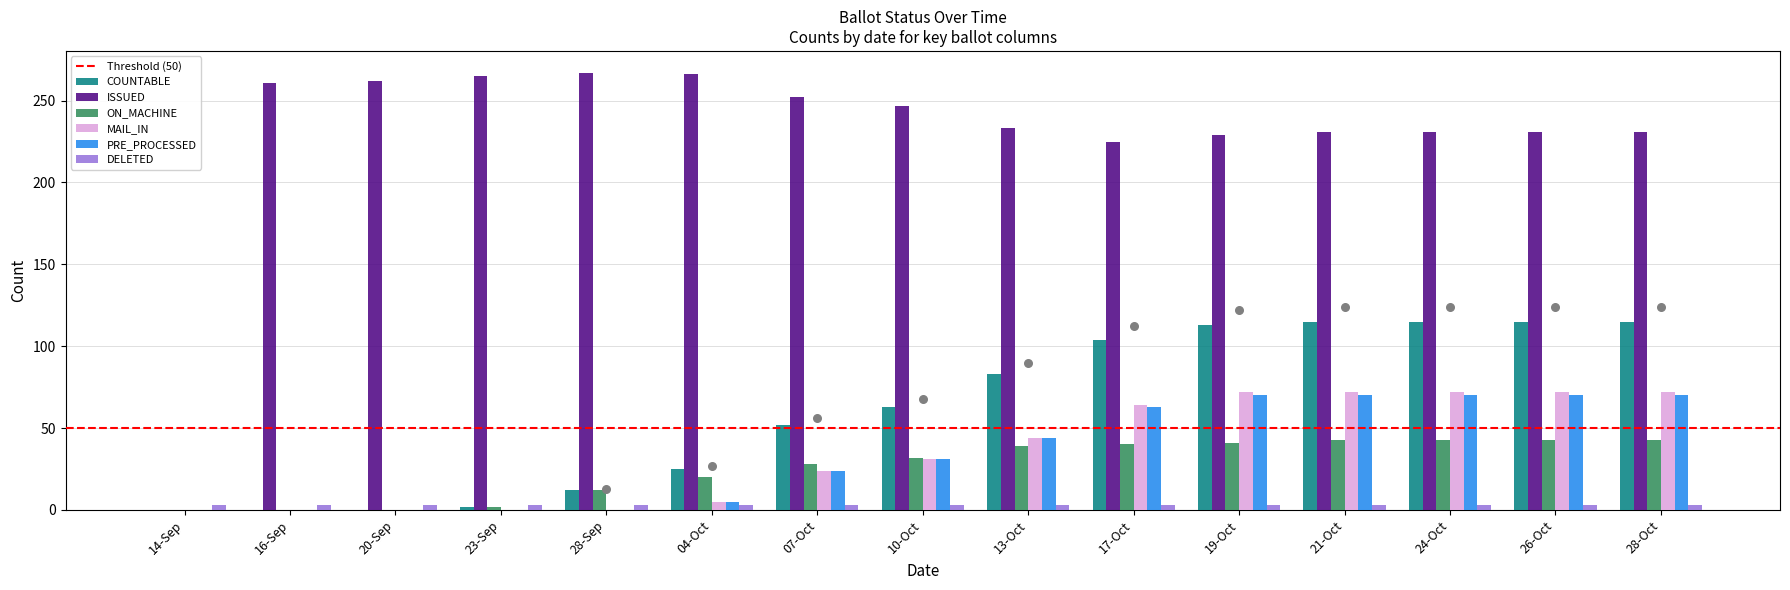

Which series contains the highest Y value?

ISSUED